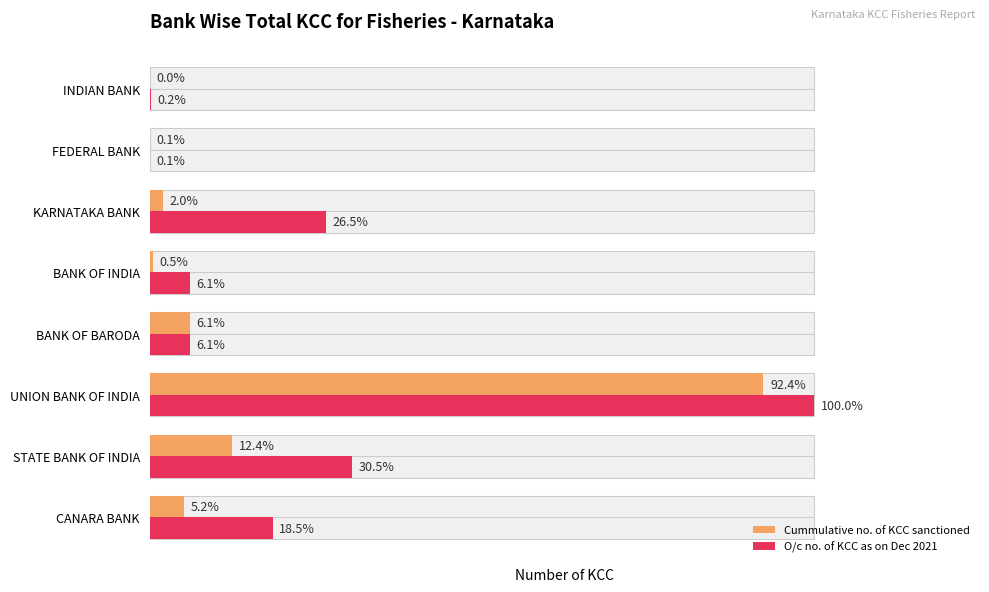

At STATE BANK OF INDIA, list the series in order from largest to smallest.

O/c no. of KCC as on Dec 2021, Cummulative no. of KCC sanctioned